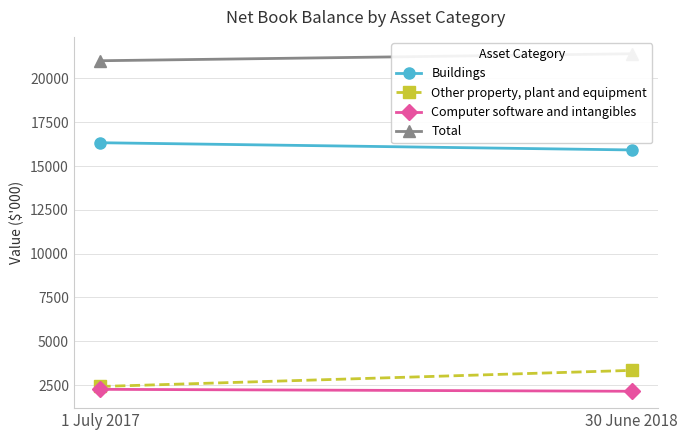

What is the value of the Other property, plant and equipment point at the 1st from the left?

2420